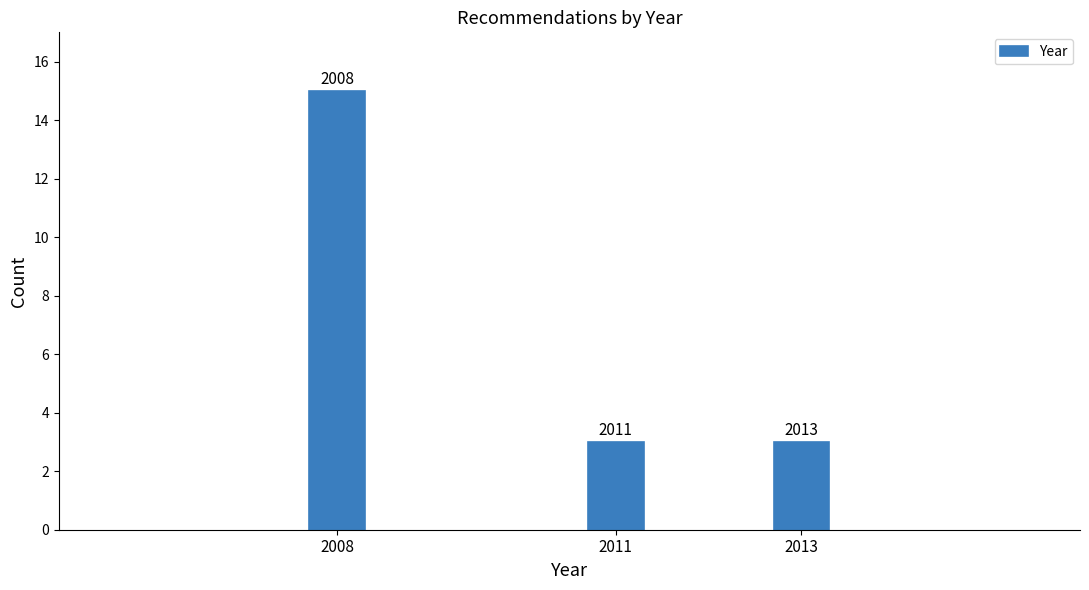

Does the chart contain any negative values?

No